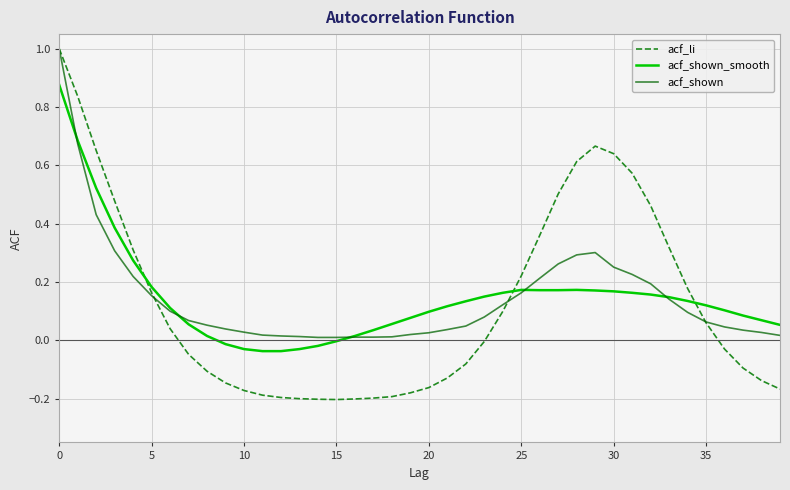

True or false: acf_shown_smooth and acf_shown intersect in this chart.

True